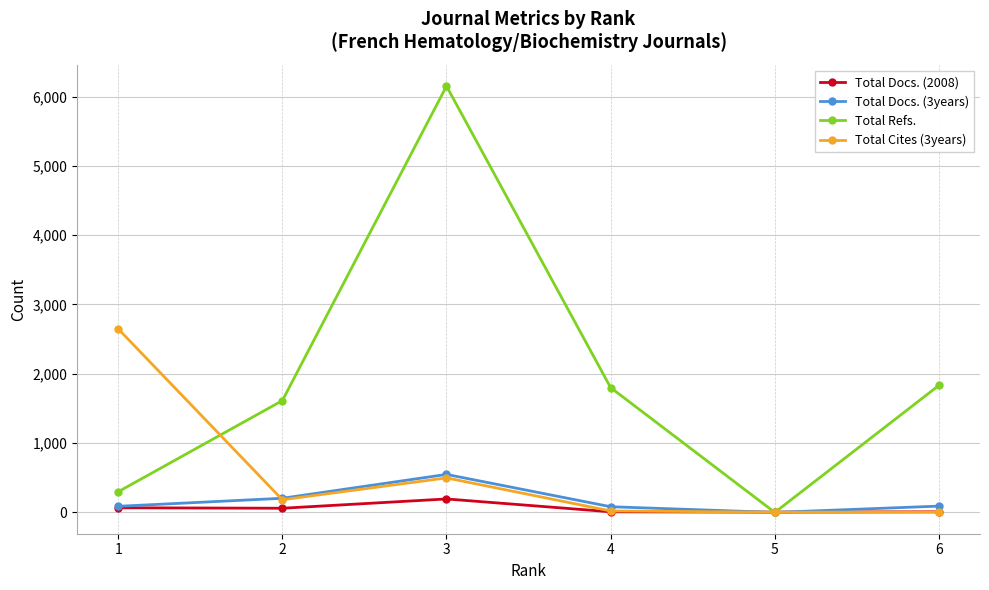

What is the maximum value for Total Docs. (2008)?

194